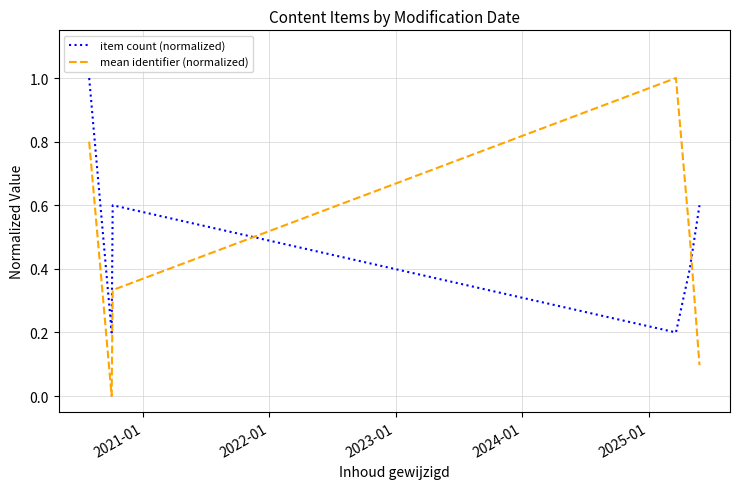

Which series has the widest spread of values?

mean identifier (normalized)